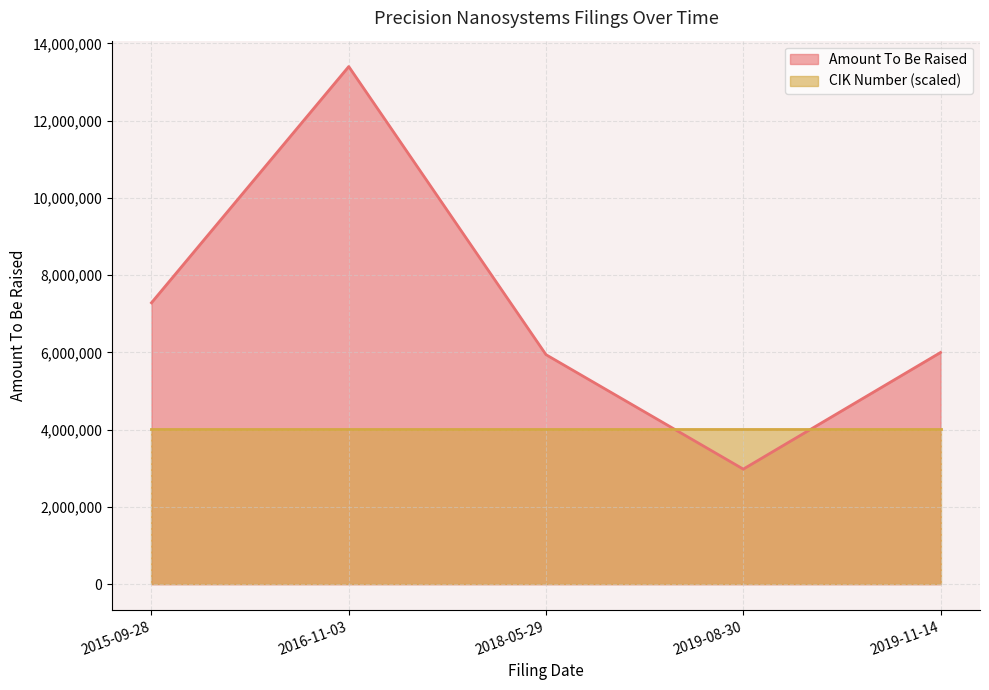

The value at 2015-09-28 is 9617776. True or false?

False